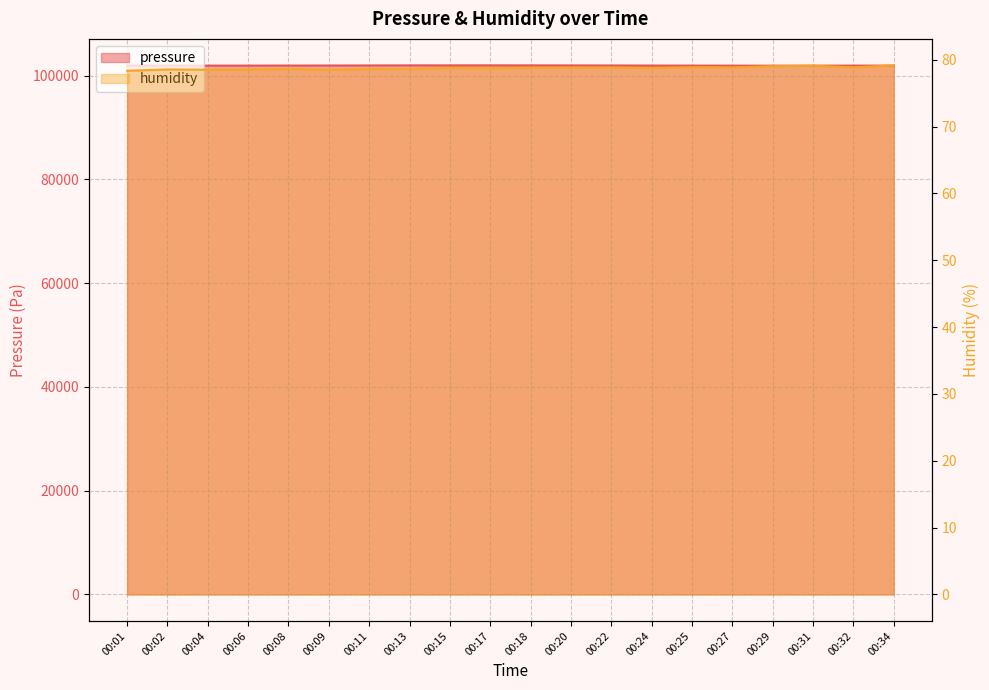

Rank the categories by pressure value from highest to lowest.

00:17, 00:15, 00:18, 00:13, 00:20, 00:11, 00:22, 00:09, 00:24, 00:02, 00:08, 00:01, 00:32, 00:04, 00:25, 00:06, 00:34, 00:27, 00:31, 00:29